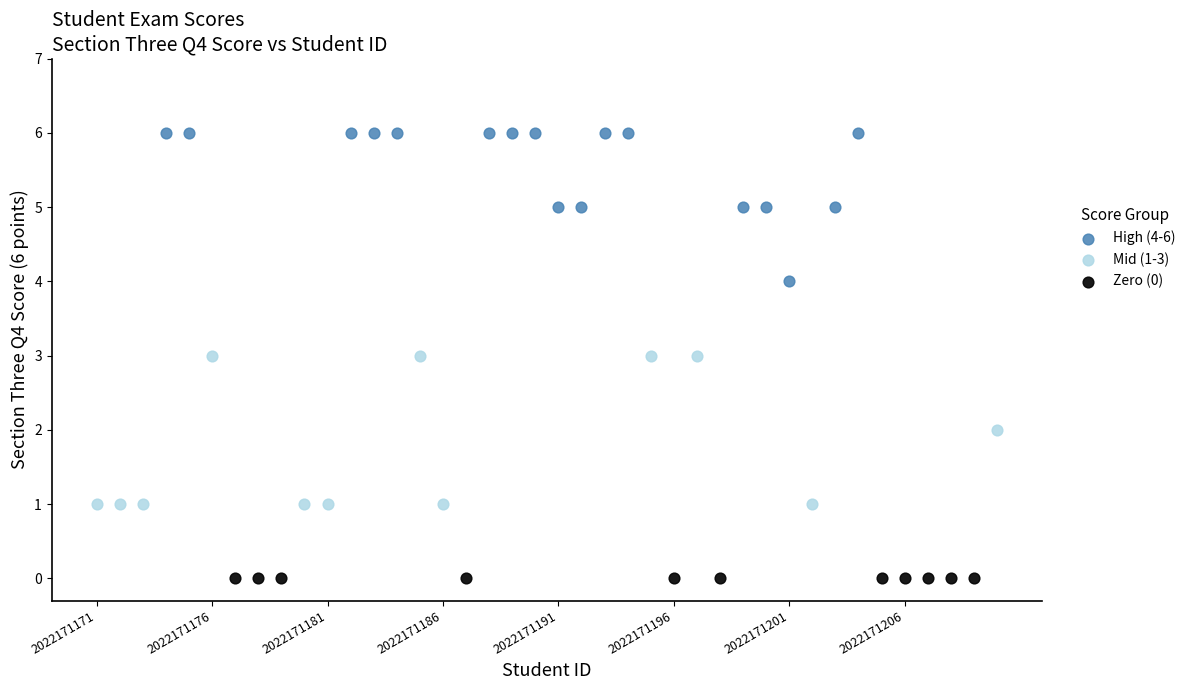

Which series contains the lowest Y value?

Zero (0)